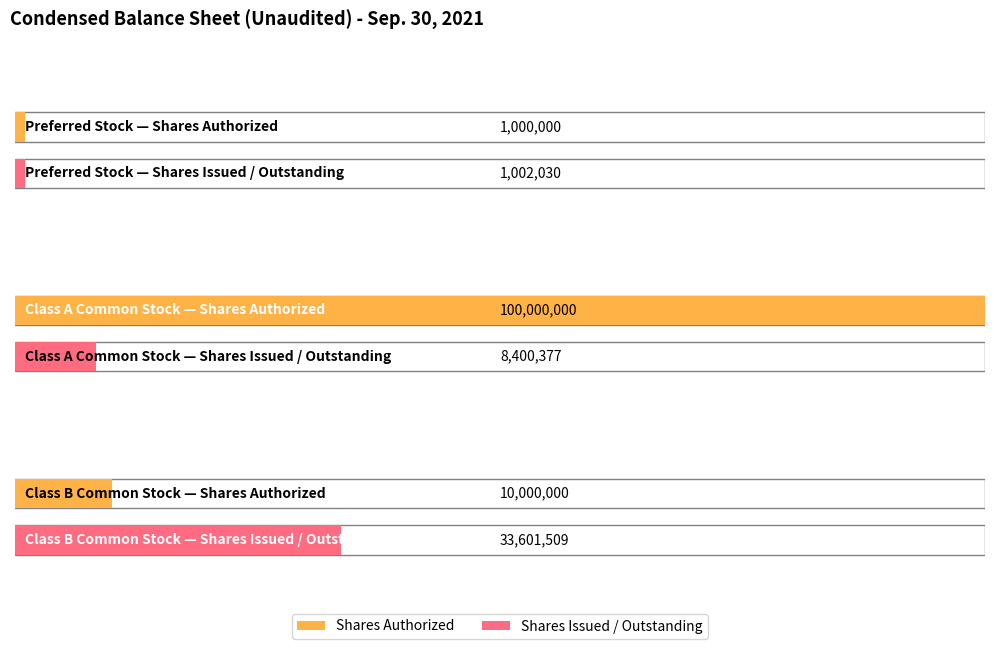

Rank the series at Preferred Stock from highest to lowest value.

Shares Issued / Outstanding, Shares Authorized